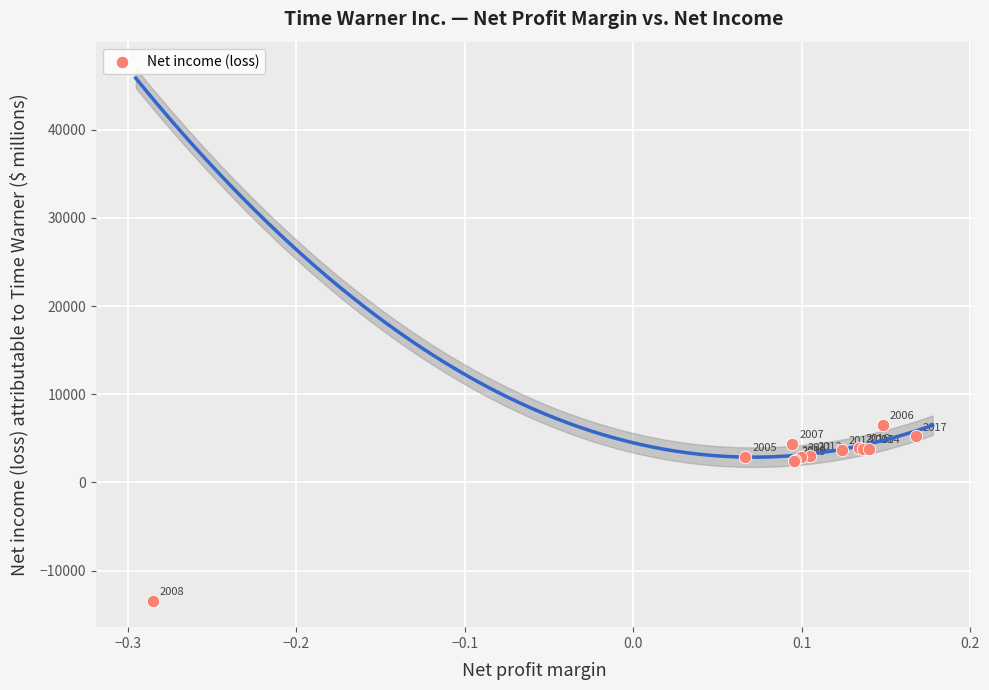

What Y value in the scatter plot is closest to -3425?

2468